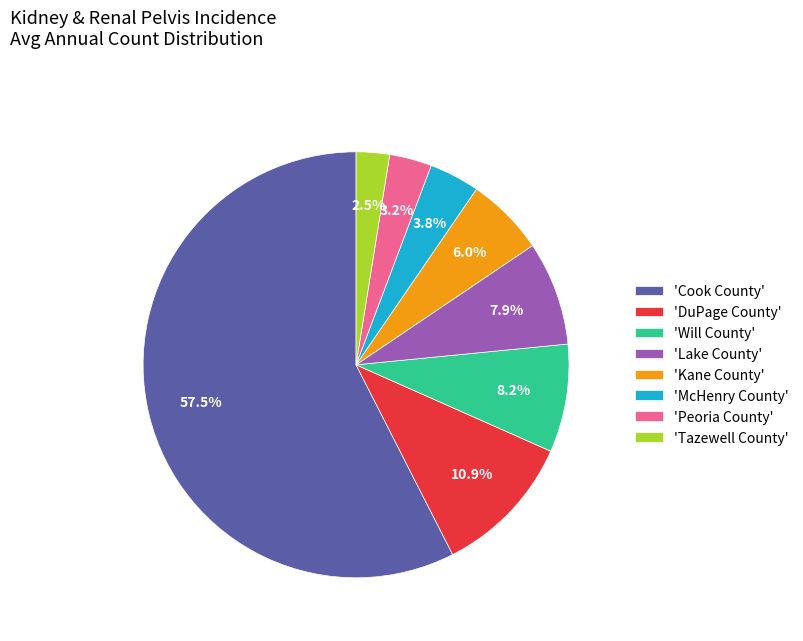

Combined, what portion of the pie is 'DuPage County' and 'Cook County'?

68.4%